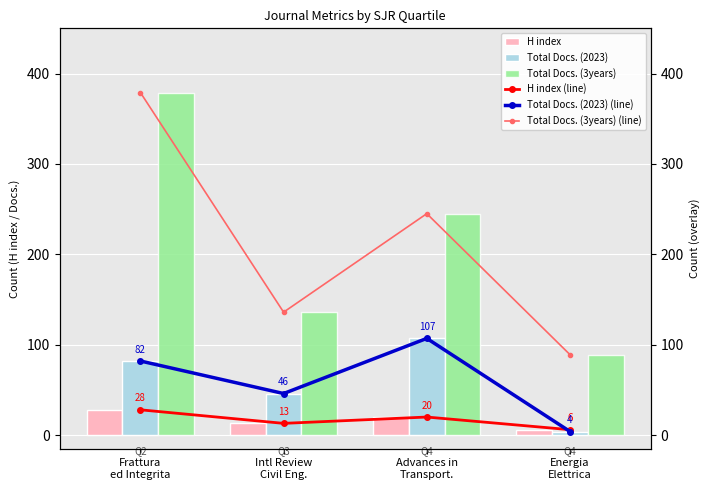

What is the spread (max minus min) of values at Advances in
Transport.?

225